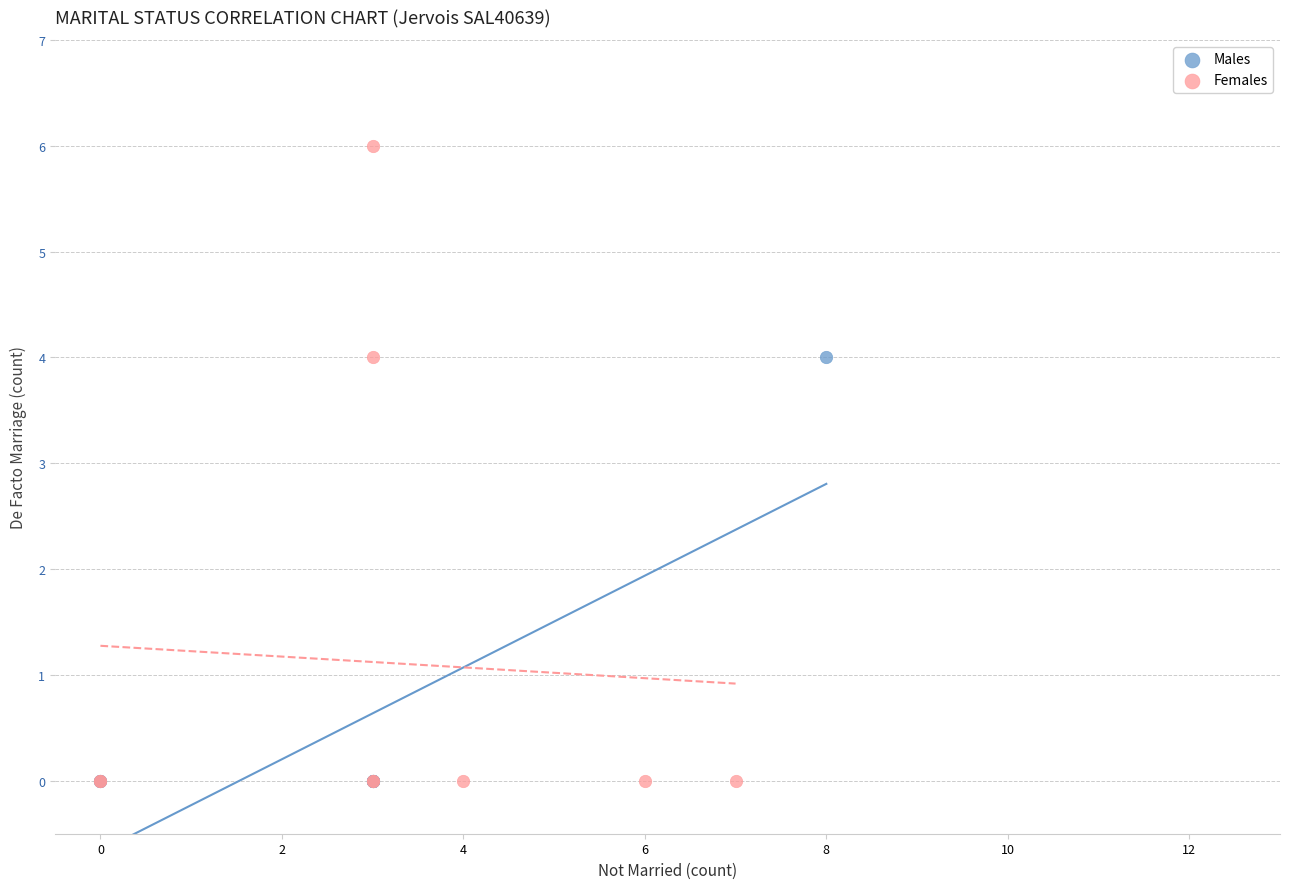

Which series contains the highest Y value?

Females